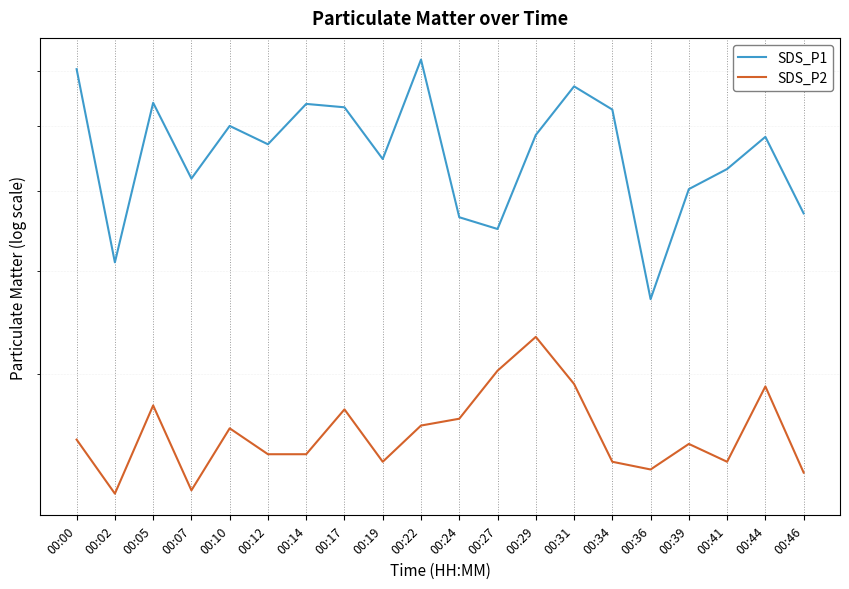

True or false: SDS_P1 has more than 2 interior local peaks.

True